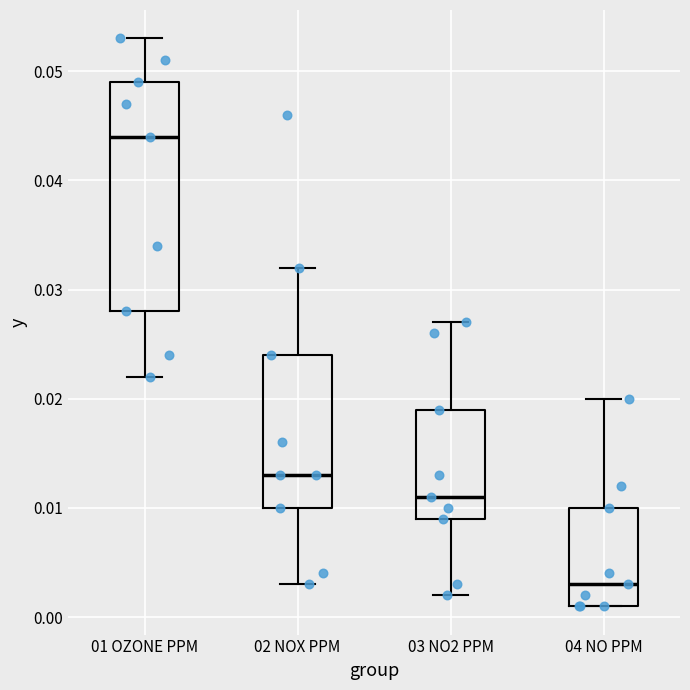

Reading left to right, read every box against the y-axis: the position of its median line, the range the box covers, and the ends of its whiskers. The values are not printed on the chart, so give them approximately, as read against the axis.

01 OZONE PPM: median 0.044, box 0.028 to 0.049, whiskers 0.022 to 0.053
02 NOX PPM: median 0.013, box 0.010 to 0.024, whiskers 0.003 to 0.032
03 NO2 PPM: median 0.011, box 0.009 to 0.019, whiskers 0.002 to 0.027
04 NO PPM: median 0.003, box 0.001 to 0.010, whiskers 0.001 to 0.020